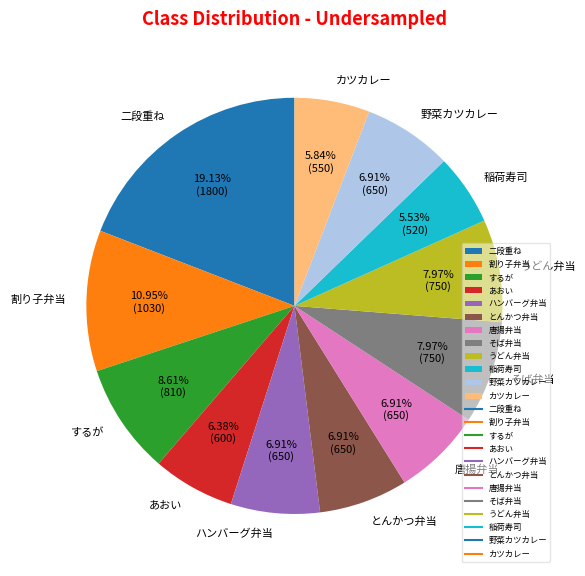

Is it true that 割り子弁当 is 1% of the pie?

False